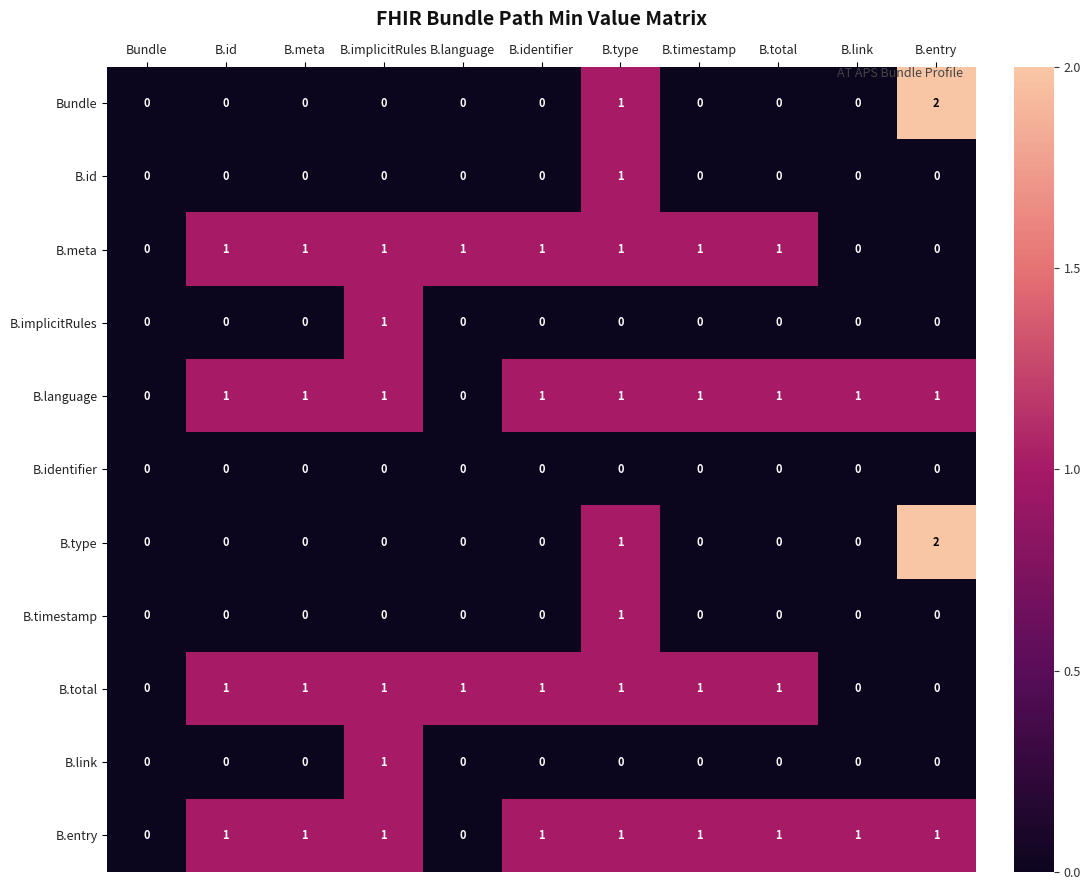

What is the total value across all series at B.total?

4